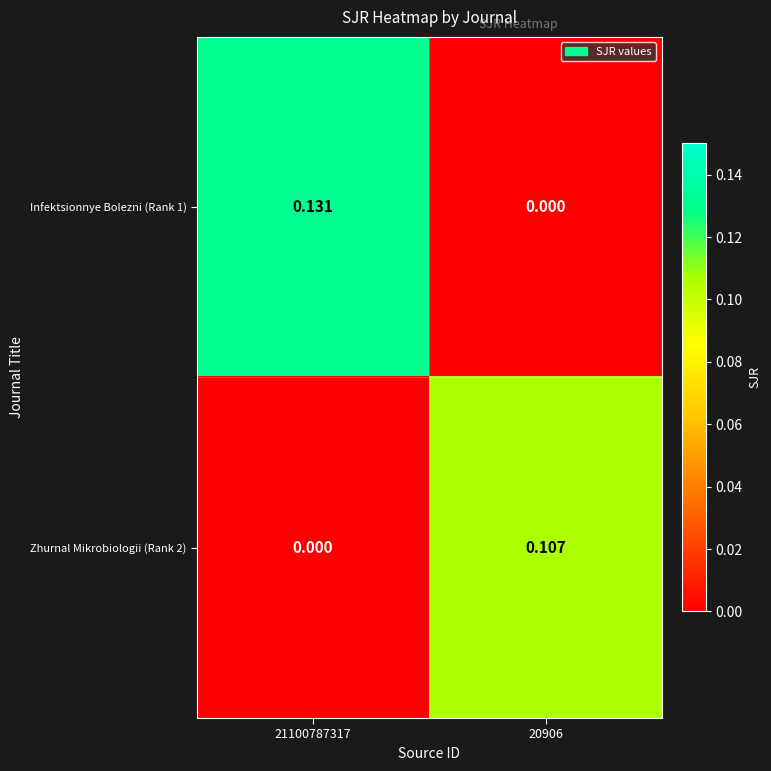

Which category has the lowest value across all series?

20906